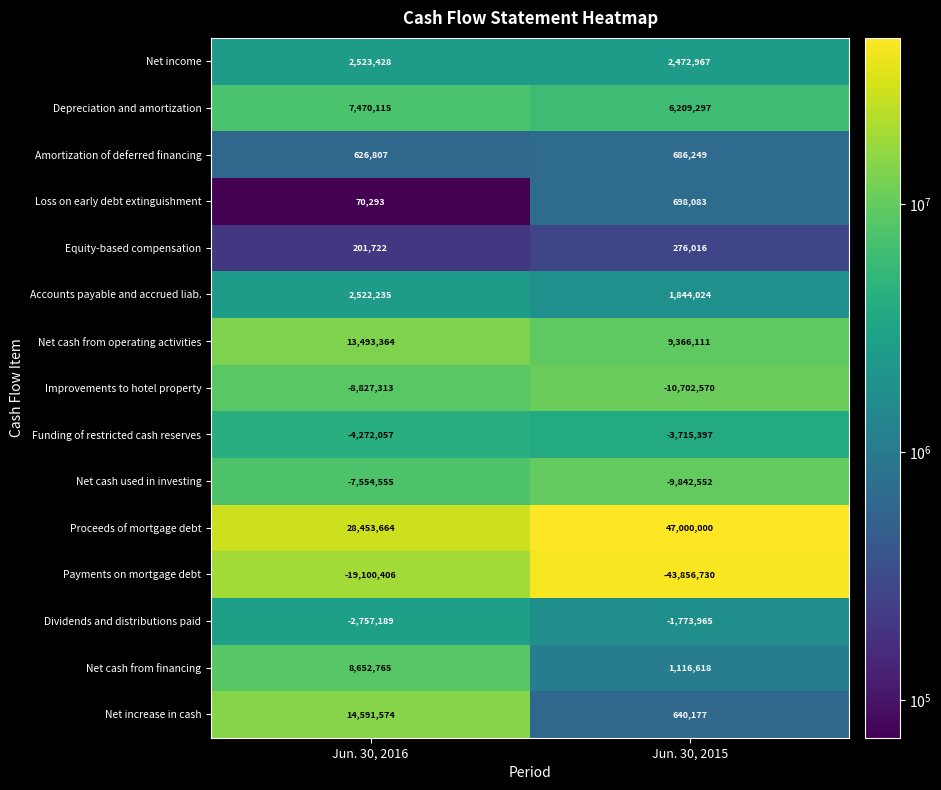

What is the total value across all series at Jun. 30, 2015?

418328